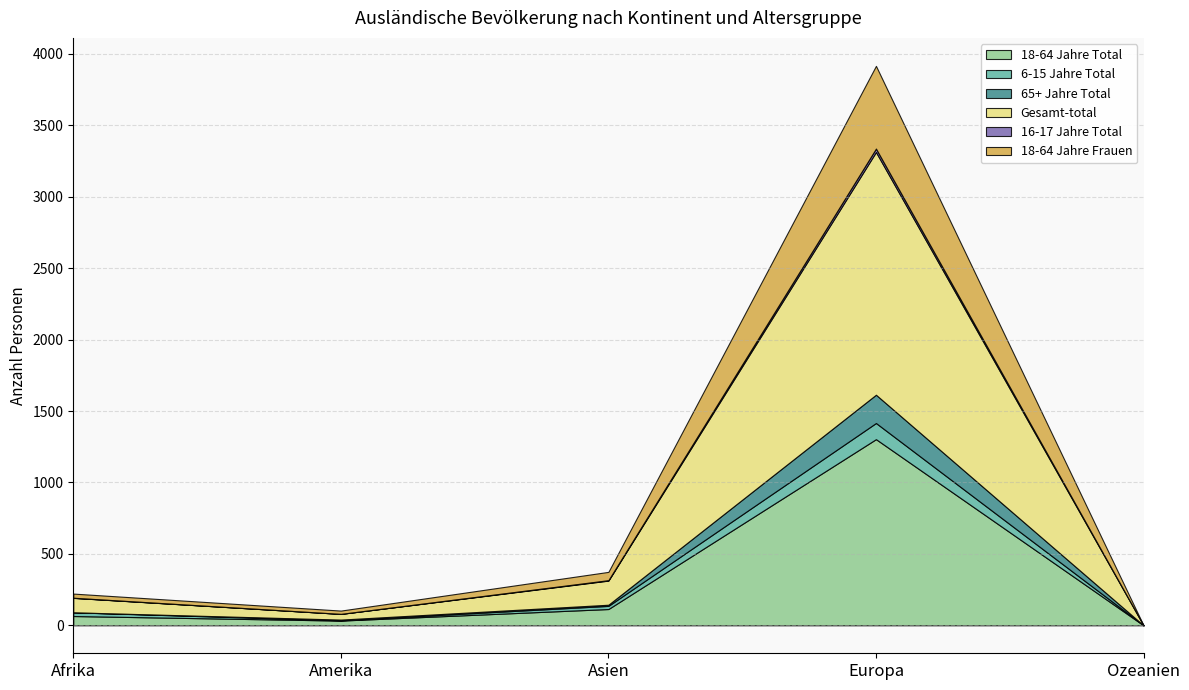

Which series has the widest spread of values?

Gesamt-total